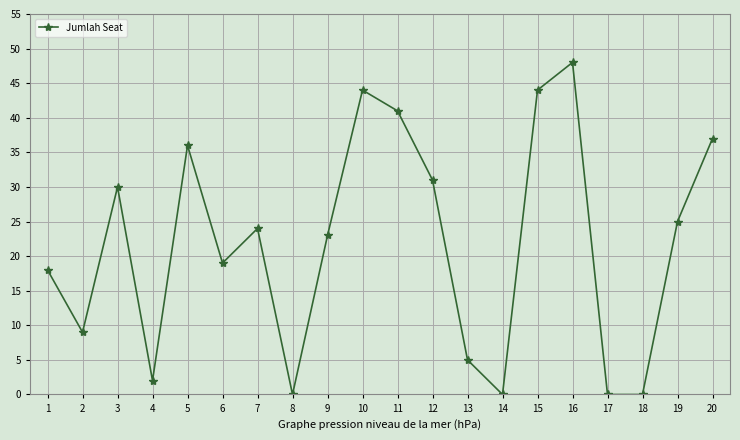

What value does the data have at 1, to the nearest 5?

20